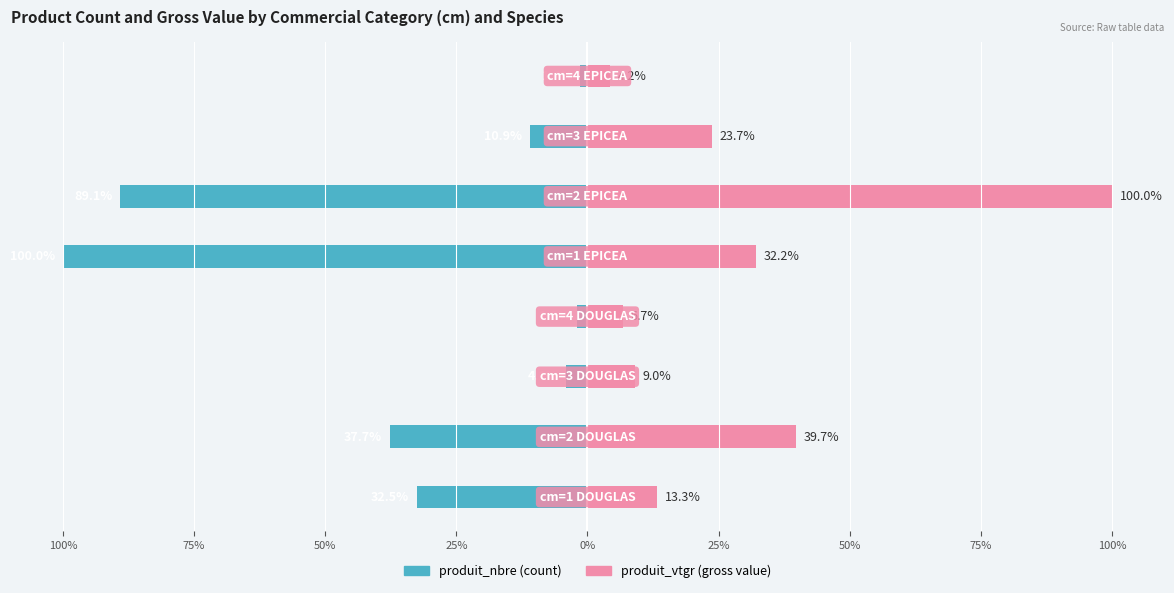

Is it true that produit_nbre equals -100.0 at 0%?

True